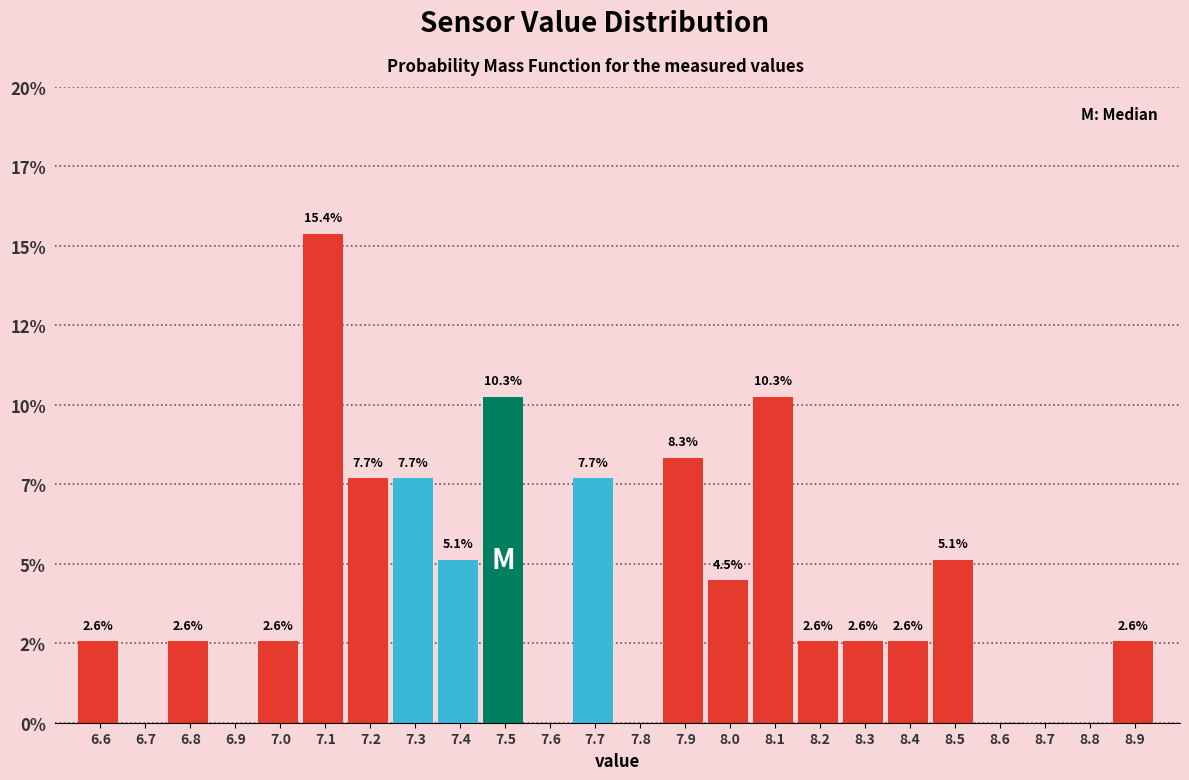

Are the bars horizontal?

No